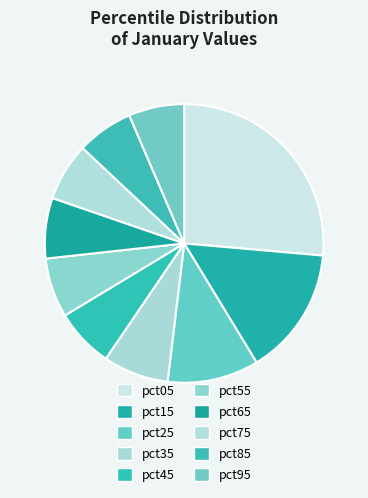

To the nearest percent, what portion does pct85 represent?

7%